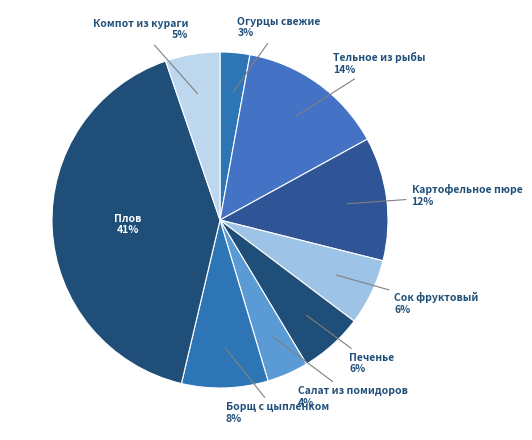

Is the sum of Огурцы свежие and Борщ с цыпленком greater than half?

No